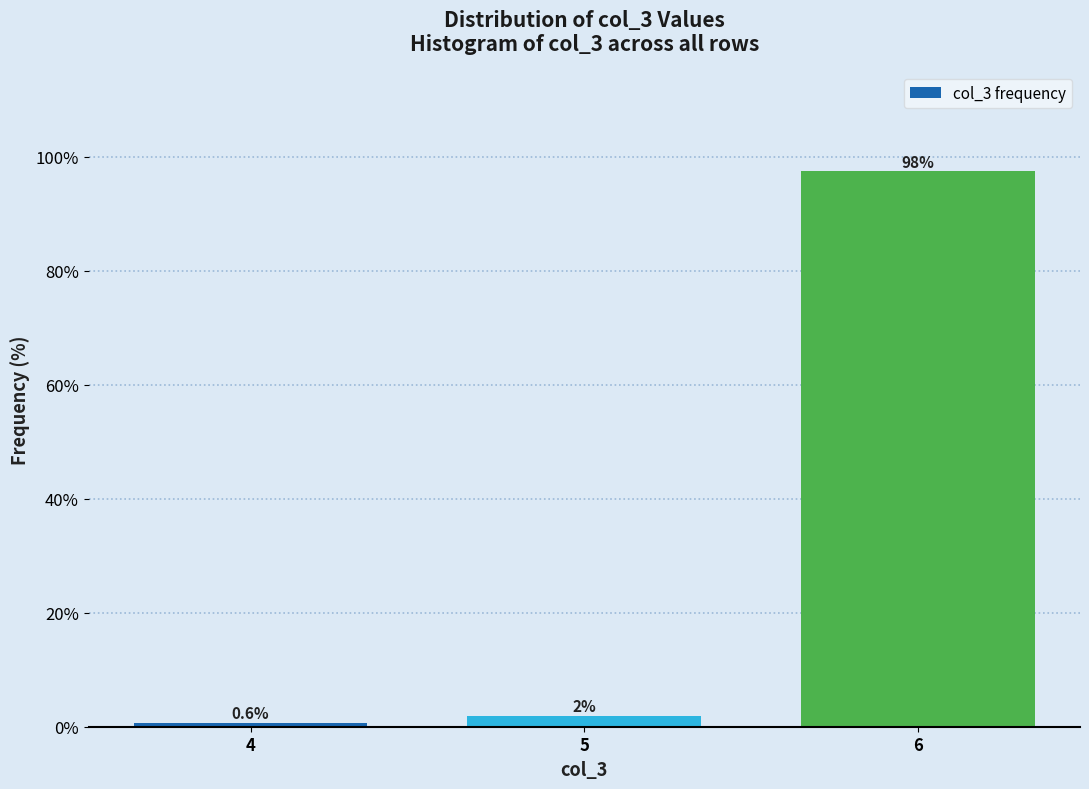

How many bars are there in total?

3